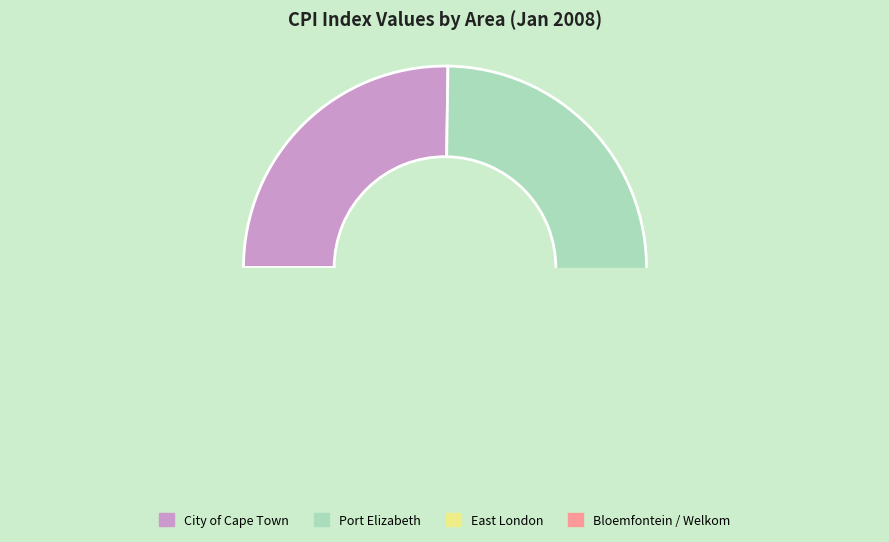

True or false: 10 accounts for 1% of the total.

False